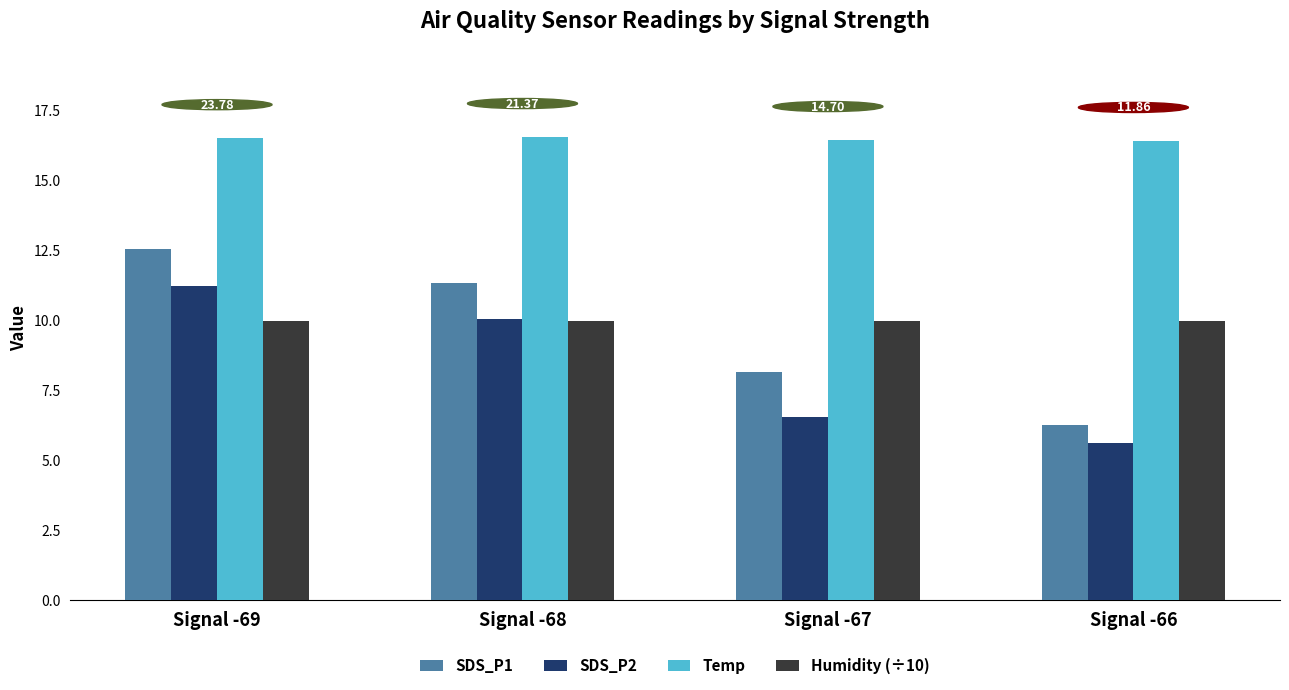

Is the value of SDS_P1 at Signal -68 greater than the value of Temp at Signal -69?

No